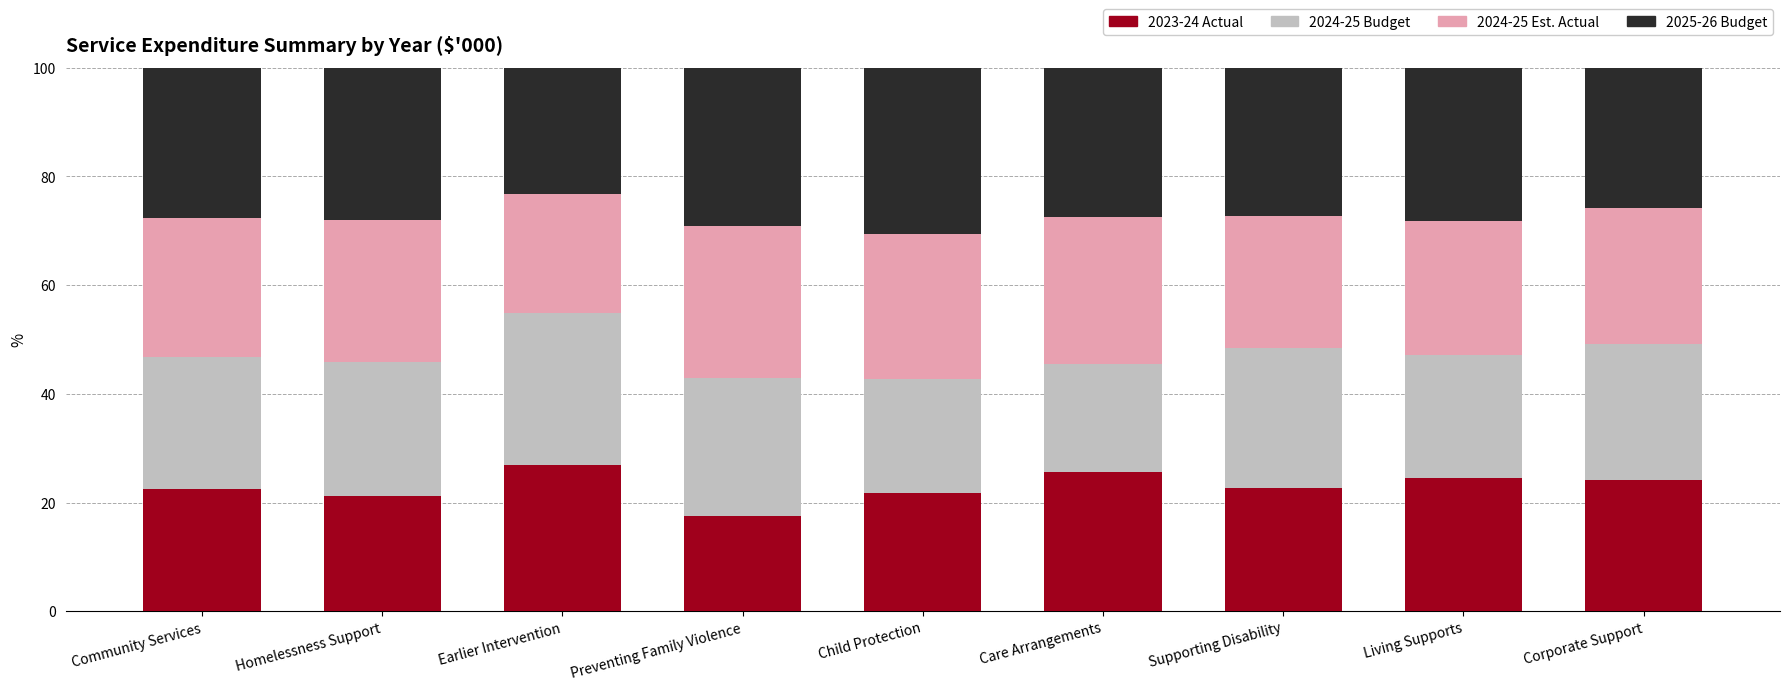

Which category has the lowest value in the 2023-24 Actual series?

Preventing Family Violence